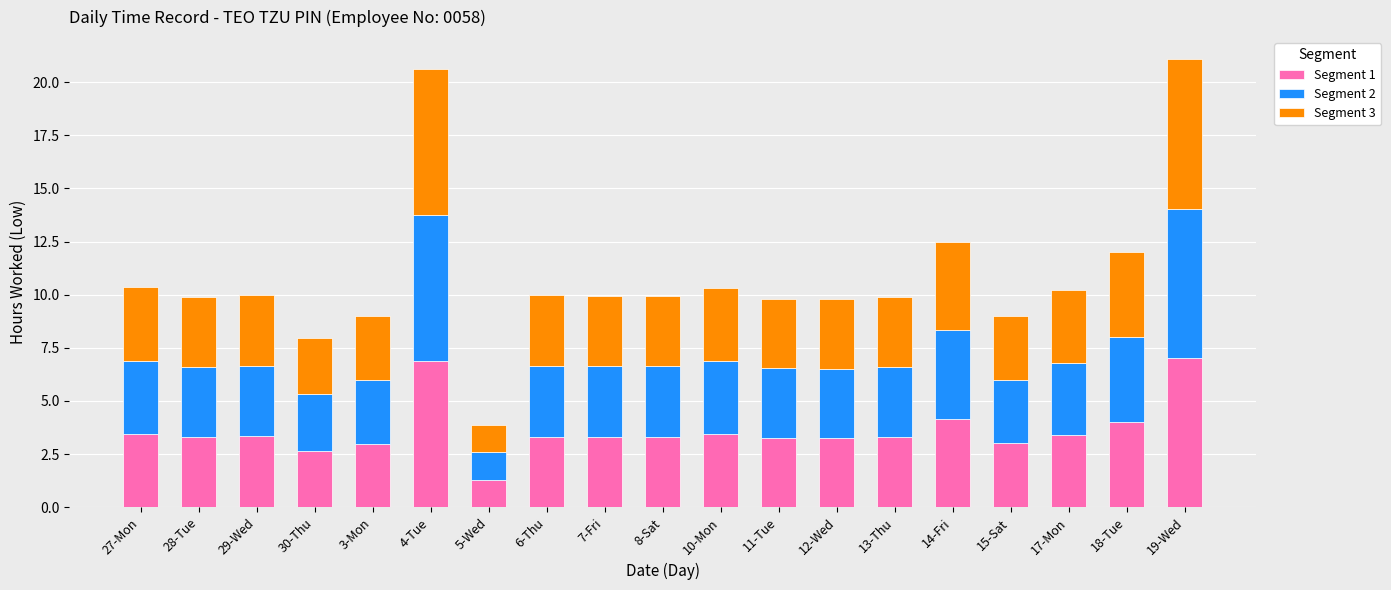

The Segment 1 series shows 2.1 at 6-Thu. True or false?

False